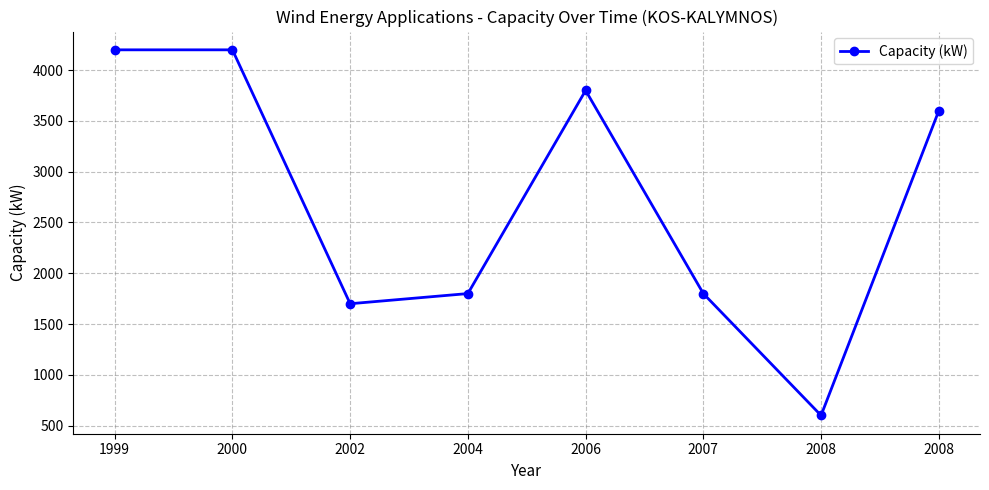

What is the sum of the values at 2000 and 2004?

6000